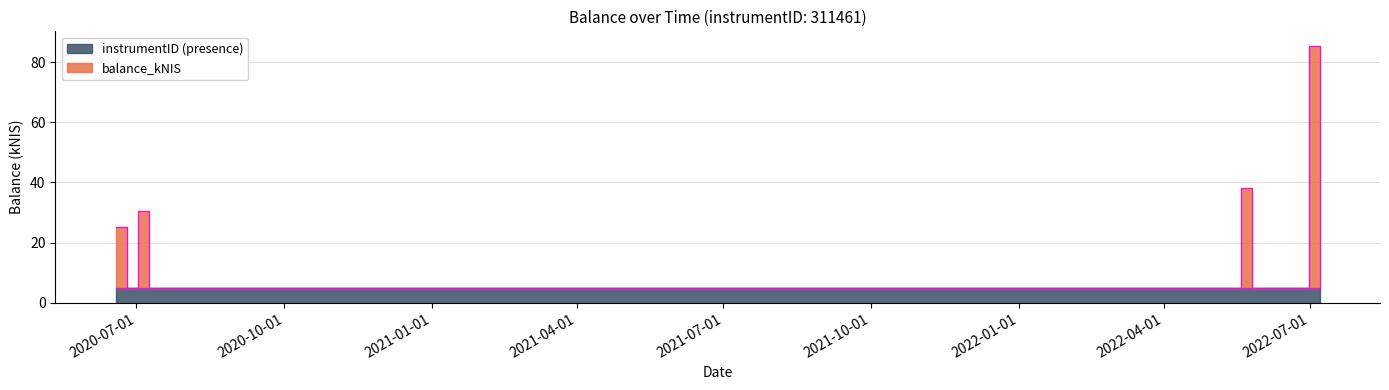

At which label does the data first exceed 25?

2020-06-18